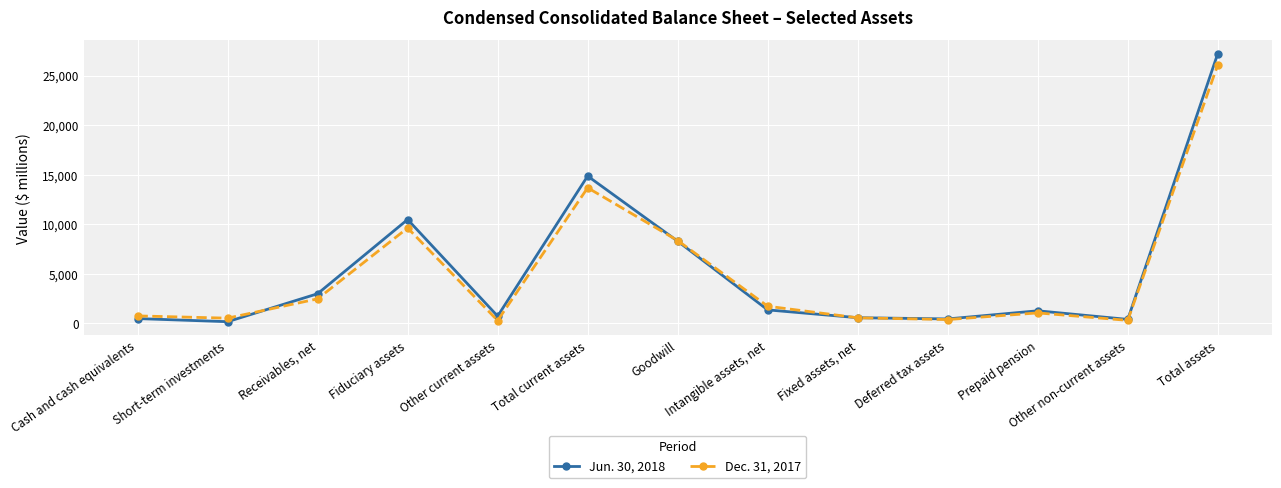

What is the spread (max minus min) of values at Fiduciary assets?

851